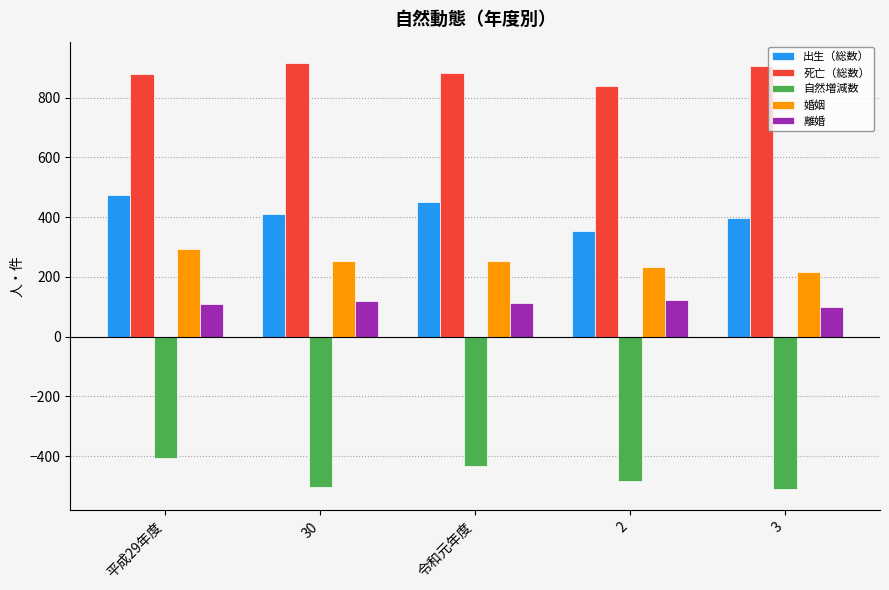

Rank the categories by 出生（総数） value from lowest to highest.

2, 3, 30, 令和元年度, 平成29年度